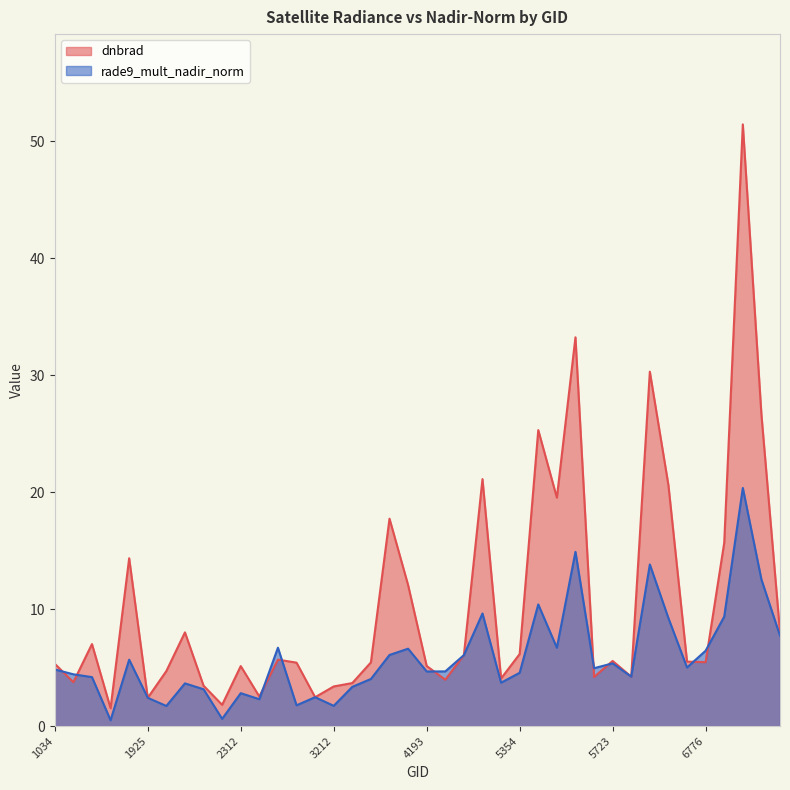

Which category has the highest value in the rade9_mult_nadir_norm series?

6866